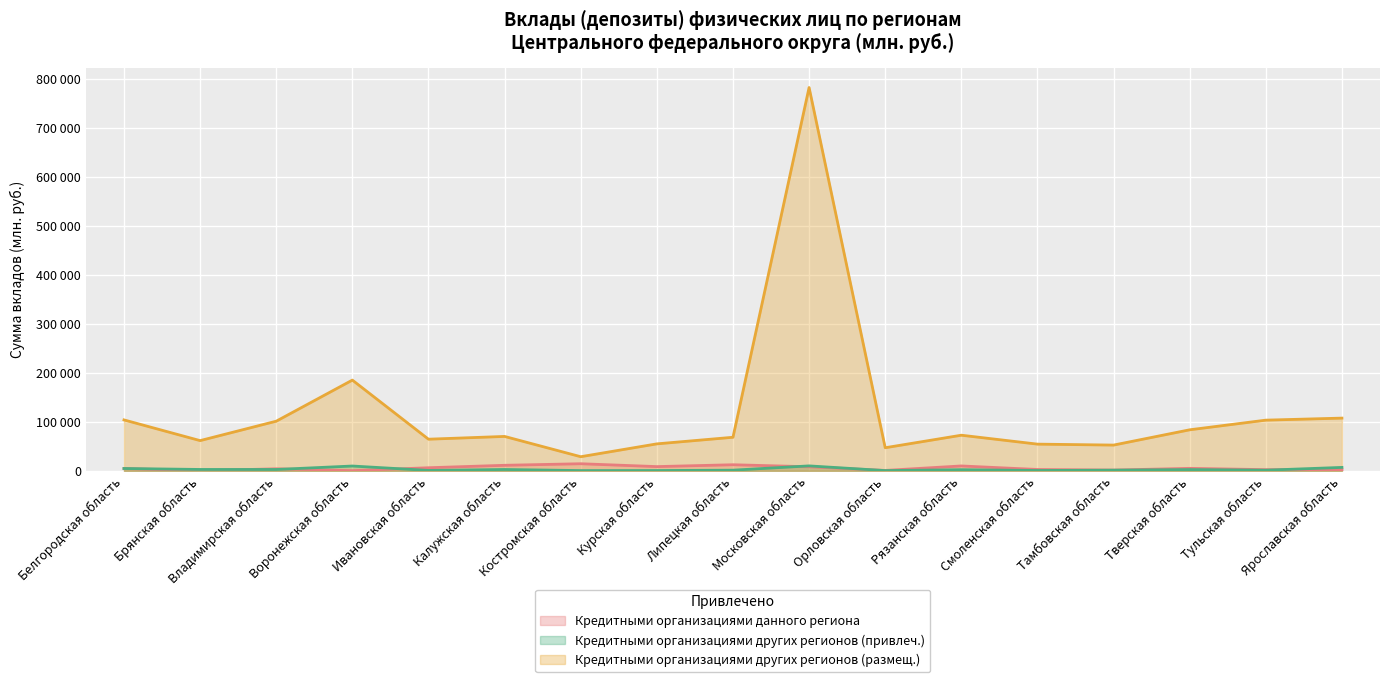

Reading left to right, what are all the values shown in this chart?

Кредитными организациями данного региона: 4719	0	4086	273	6208	11194	14387	8529	12331	8216	741	9863	2661	1454	4968	2318	2339
Кредитными организациями других регионов (привлеч.): 4656	2712	2652	9726	745	2636	427	525	1250	9996	382	2213	598	1286	2428	1213	6896
Кредитными организациями других регионов (размещ.): 103783	61564	101162	184982	64433	70082	28704	54912	68370	781783	47017	72565	54370	52437	83608	103298	107446